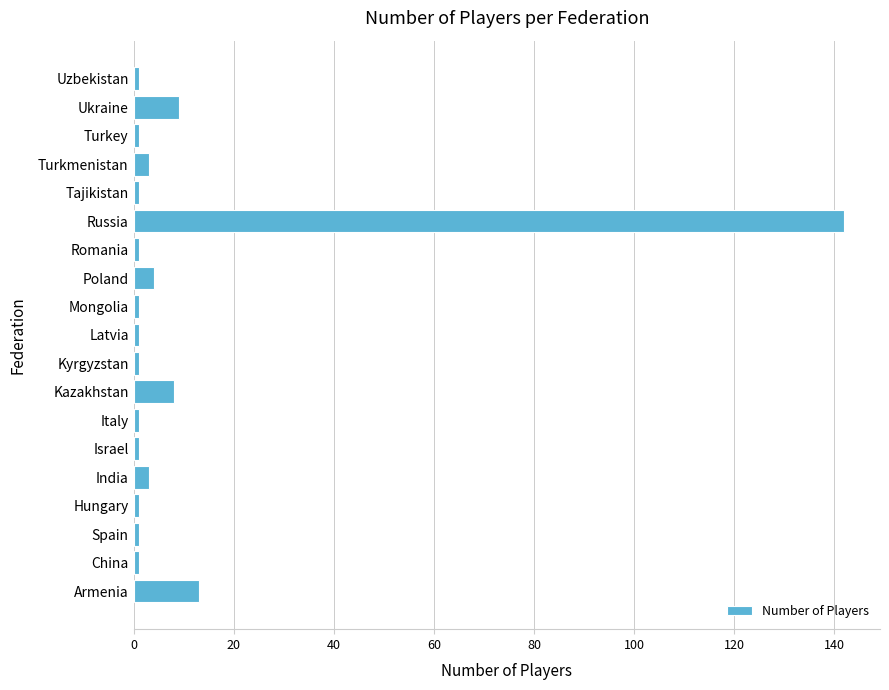

What is the minimum value shown in the chart?

1